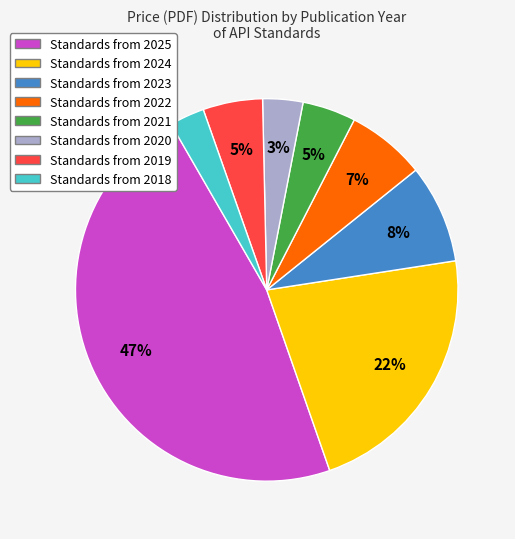

Is there any slice that represents more than half of the pie?

No